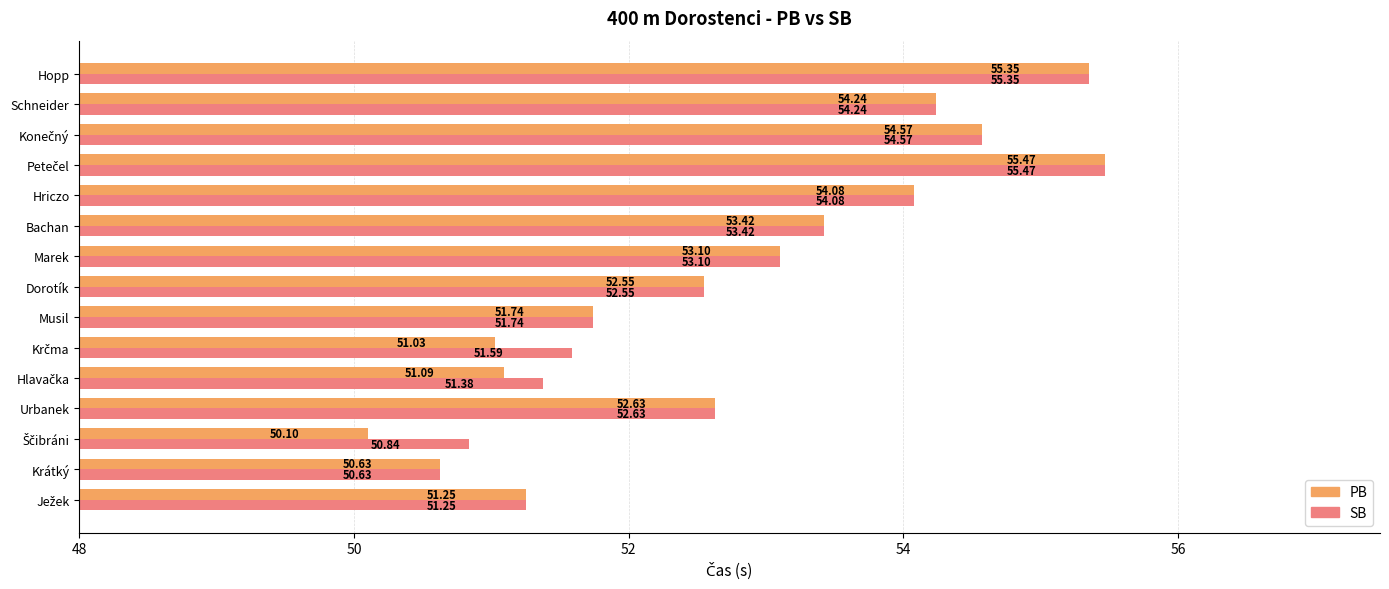

Rank the series by their average value, from lowest to highest.

PB, SB